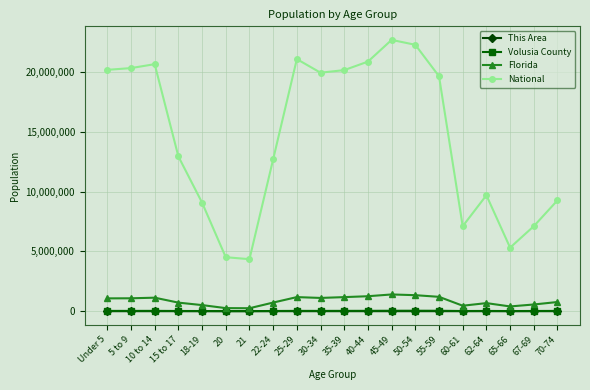

Which series changed the most between 25-29 and 60-61?

National